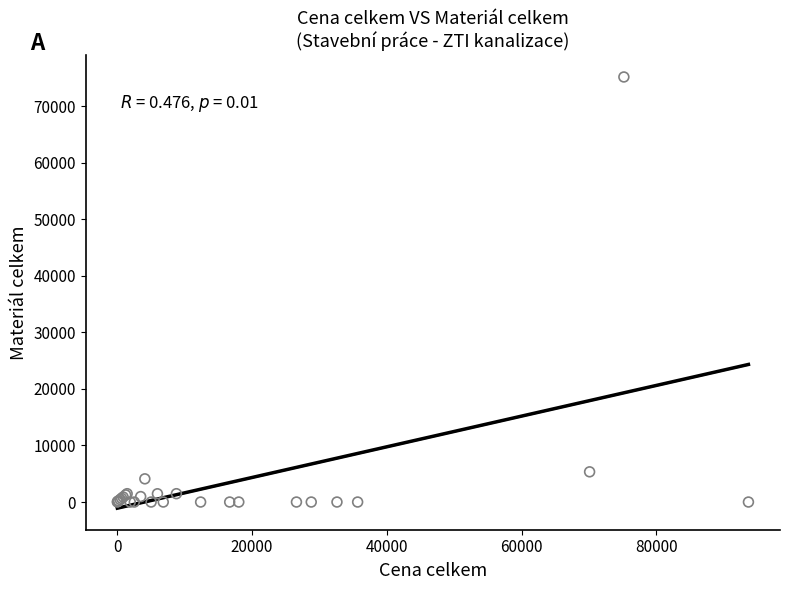

What Y value in the scatter plot is closest to 37596?

5343.1